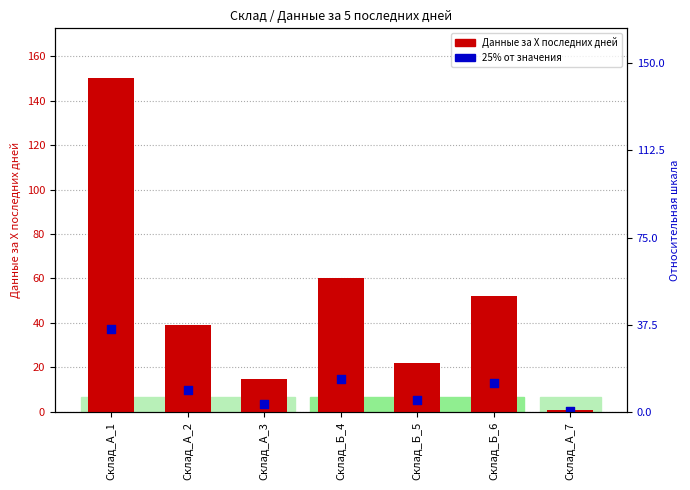

Which series has the largest total across all categories?

Данные за Х последних дней